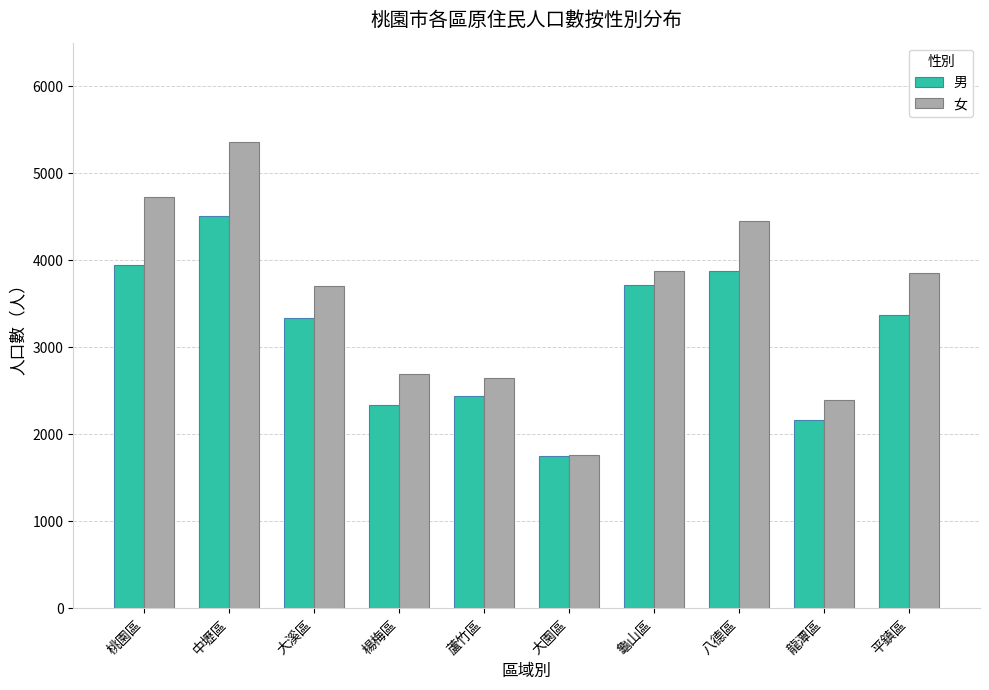

Is it true that 男 equals 2388 at 大園區?

False